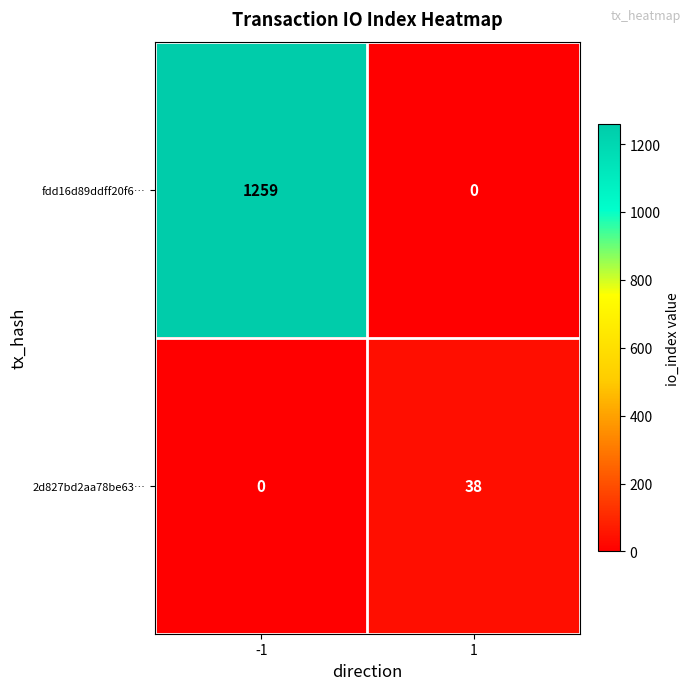

Read the fdd16d89ddff20f6… value at -1, to the nearest 10.

1260